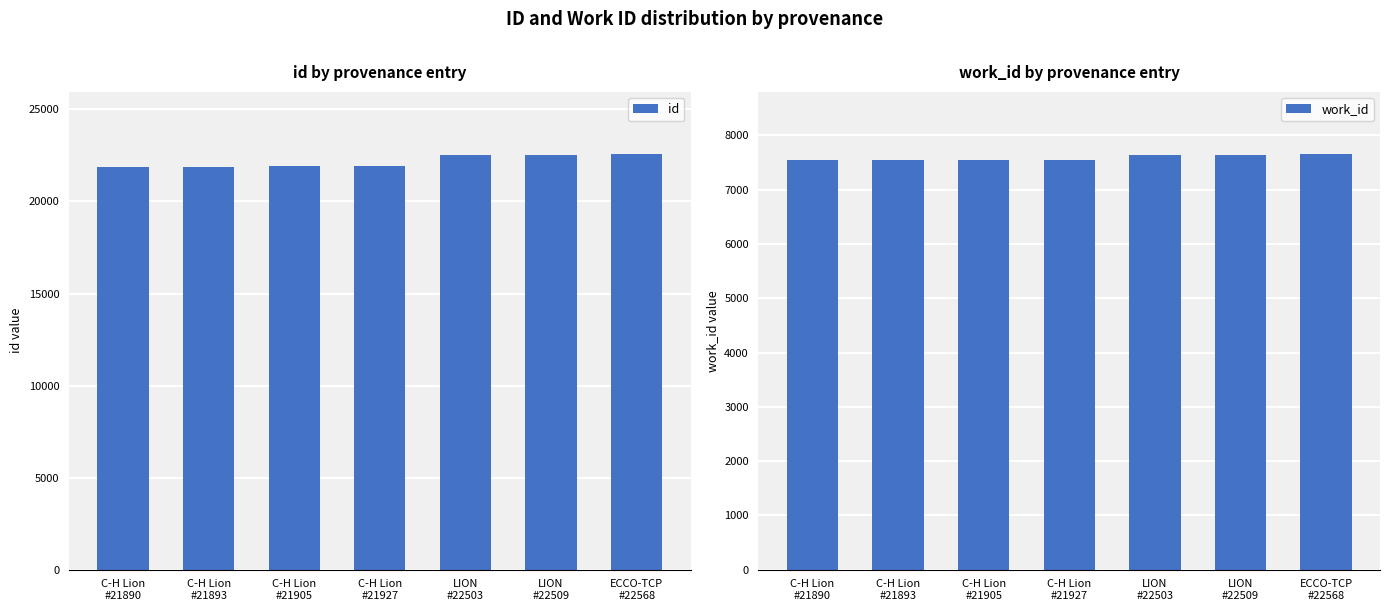

Does the chart contain any negative values?

No